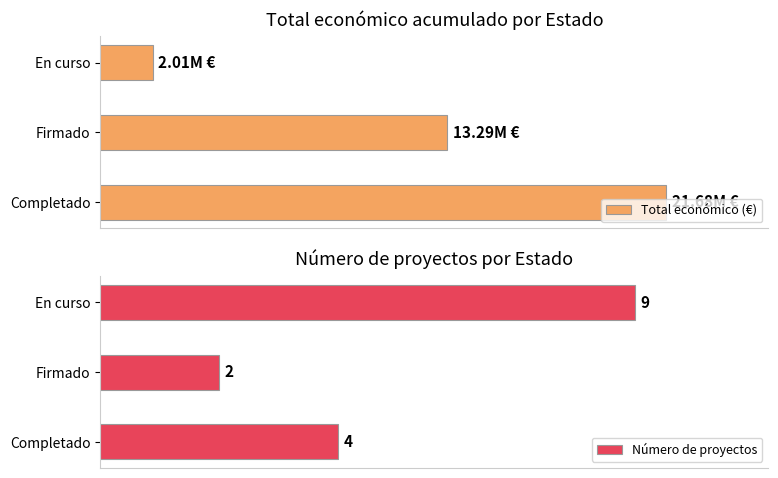

Rank the categories by Número de proyectos value from highest to lowest.

En curso, Completado, Firmado